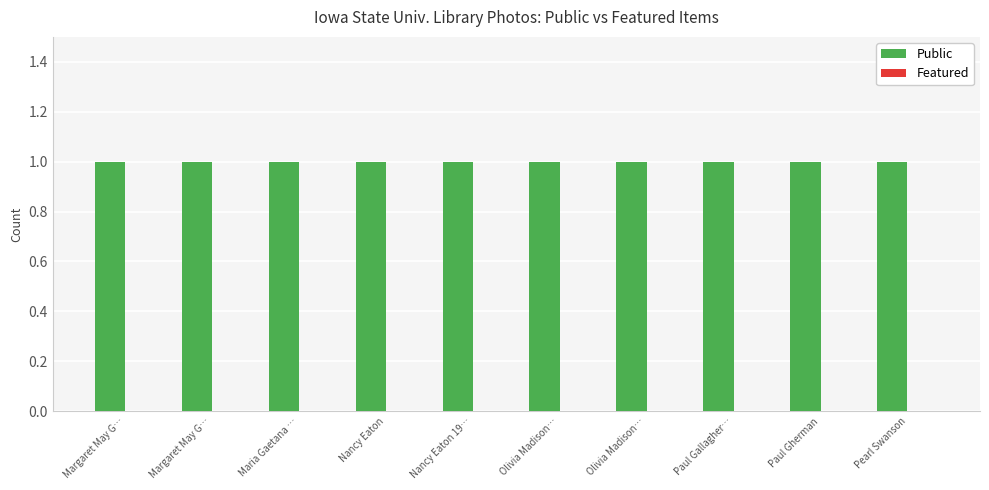

What is the greatest value displayed?

1